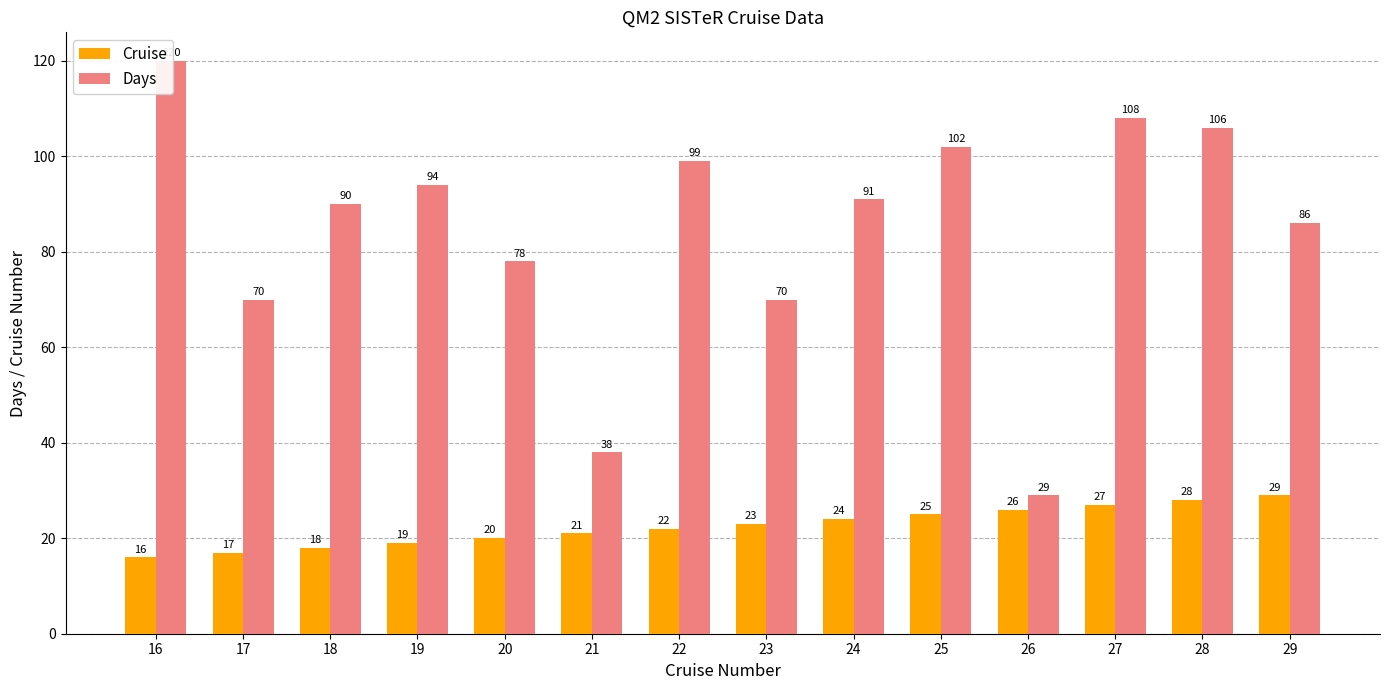

What is the maximum value shown in the chart?

120